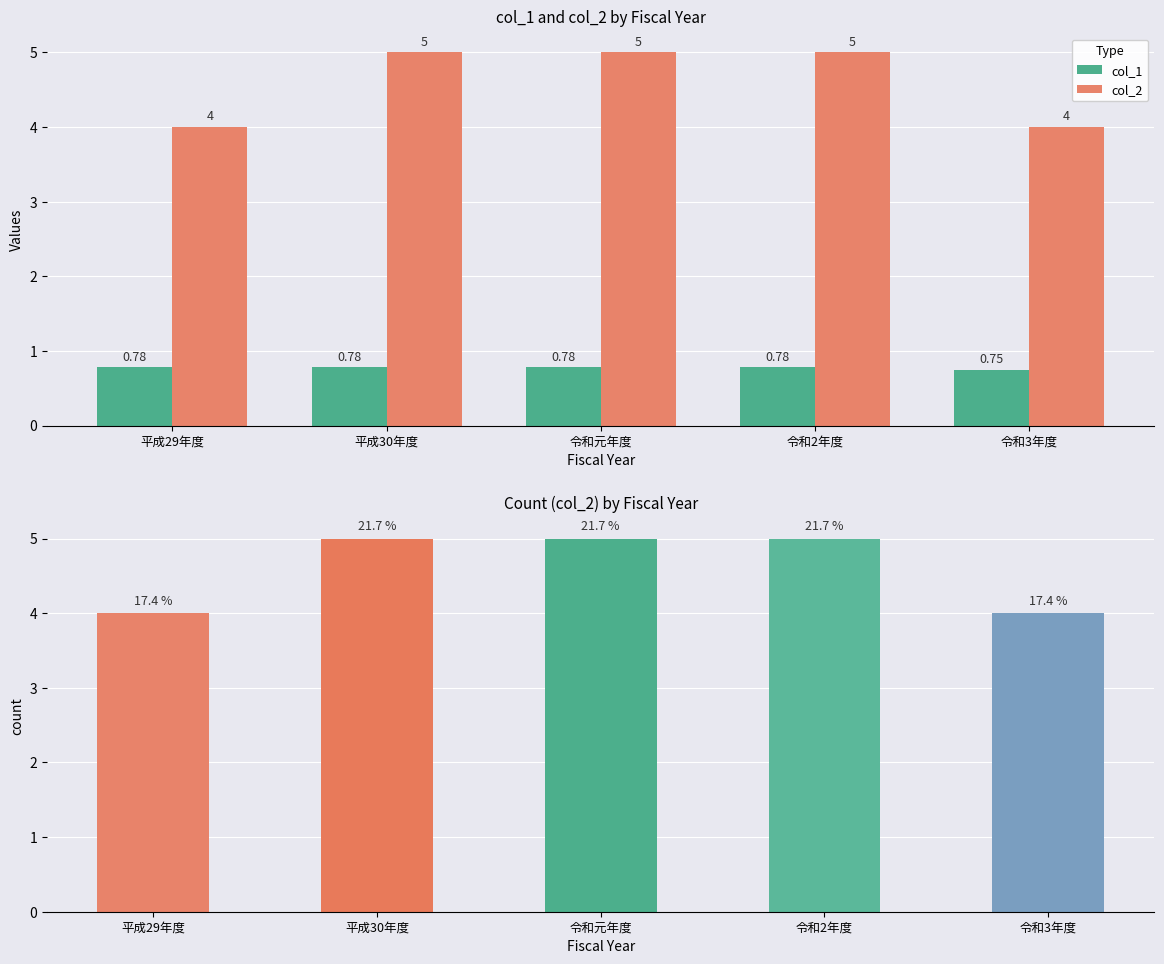

Are the bars horizontal?

No